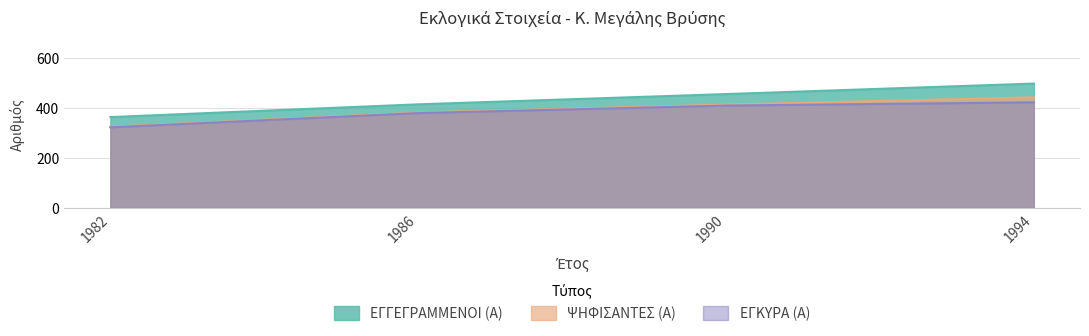

Reading left to right, what are all the values shown in this chart?

ΕΓΓΕΓΡΑΜΜΕΝΟΙ (Α): 362	413	454	496
ΨΗΦΙΣΑΝΤΕΣ (Α): 323	380	412	441
ΕΓΚΥΡΑ (Α): 321	378	408	421